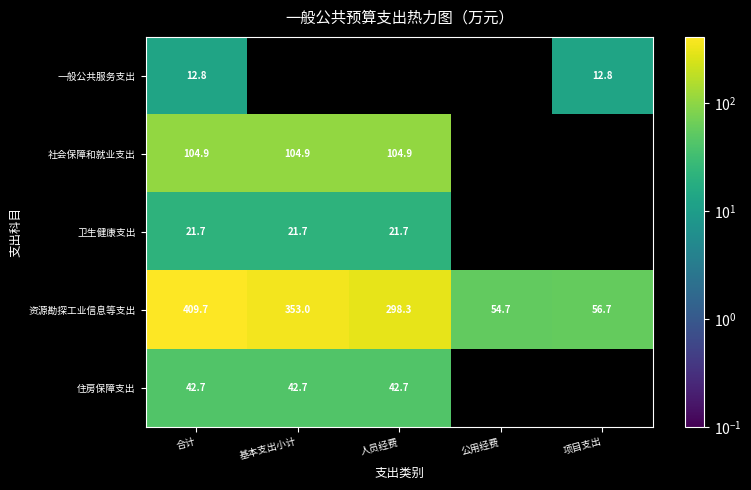

Where does the 资源勘探工业信息等支出 series first go above 298?

合计